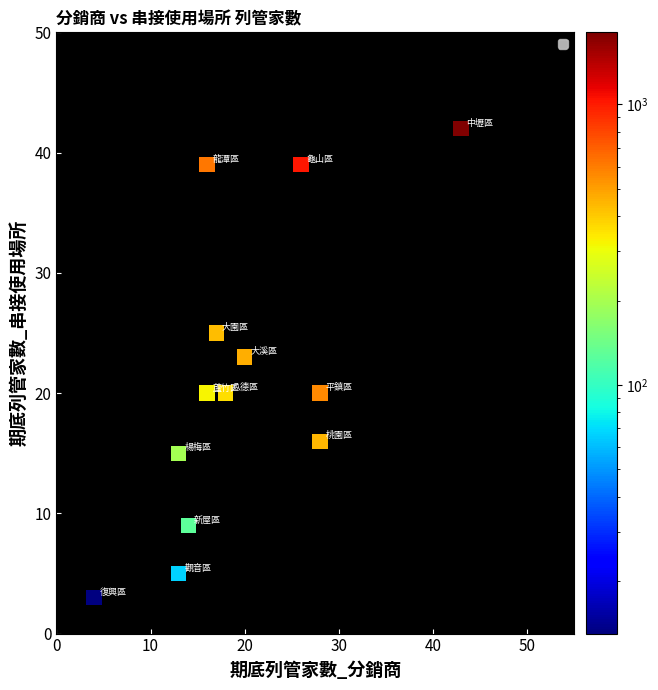

What is the range of Y values (max minus min)?

39